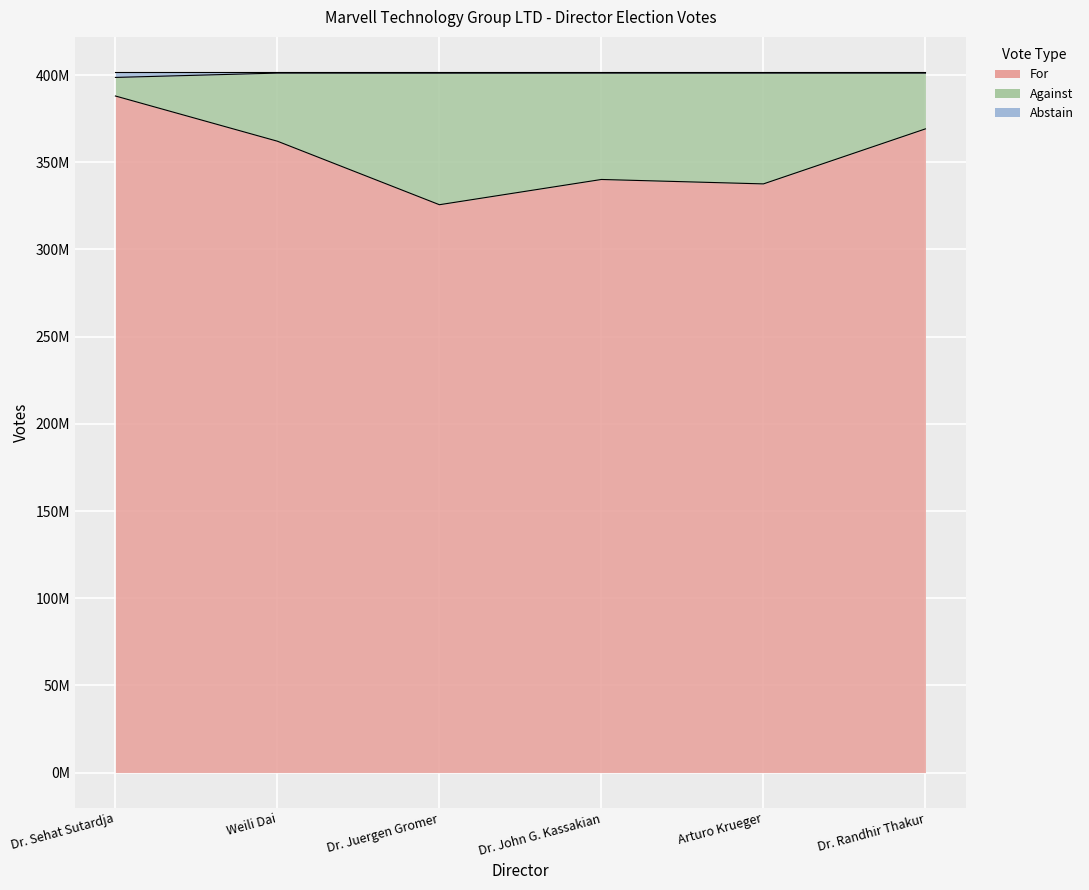

What is the difference between the Abstain values at Weili Dai and Dr. Juergen Gromer?

32733